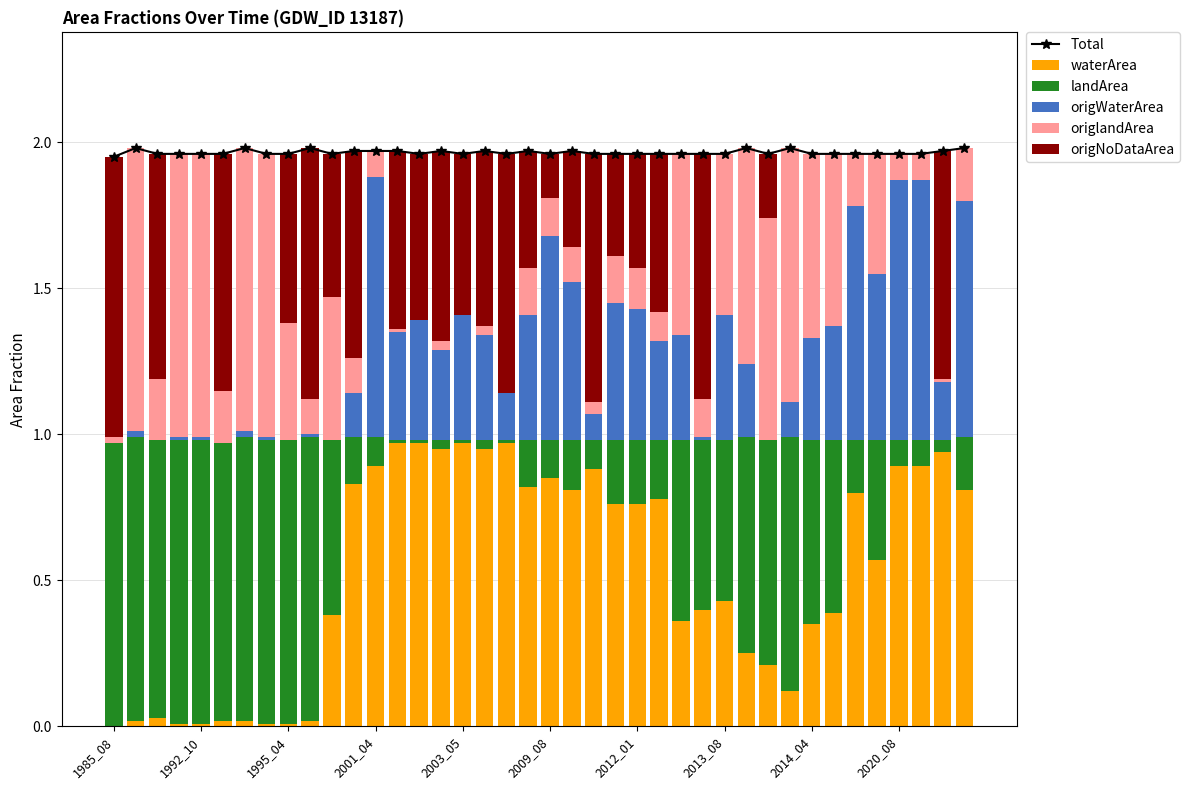

At 1992_10, list the series in order from smallest to largest.

origNoDataArea, waterArea, origWaterArea, landArea, origlandArea, Total